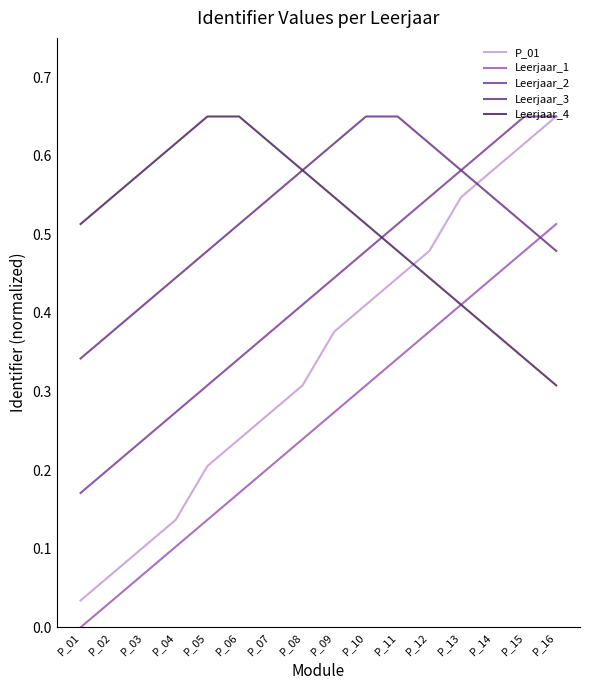

Rank the categories by P_01 value from highest to lowest.

P_16, P_15, P_14, P_13, P_12, P_11, P_10, P_09, P_08, P_07, P_06, P_05, P_04, P_03, P_02, P_01